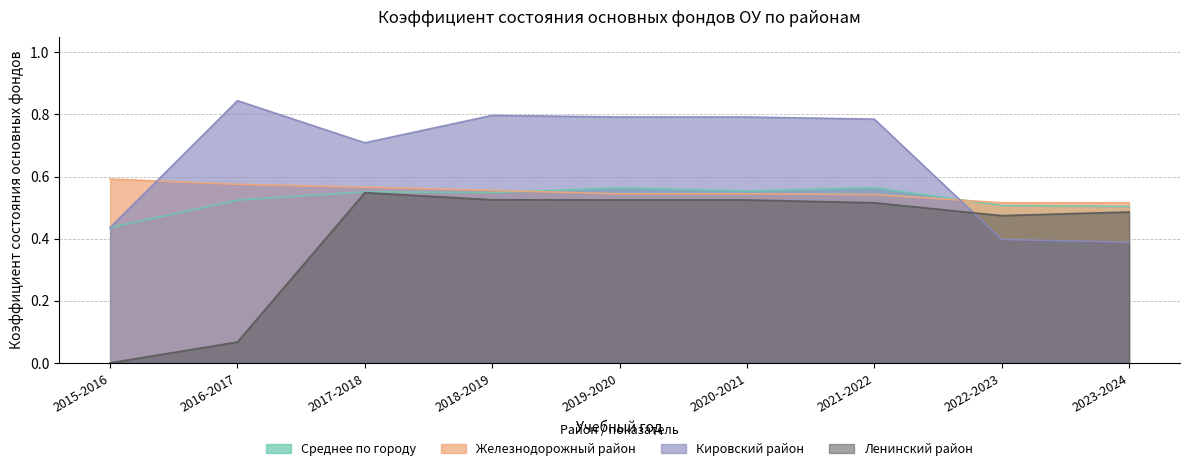

Reading left to right, list all the values displayed in this chart.

Среднее по городу: 2015-2016=0.4	2016-2017=0.5	2017-2018=0.6	2018-2019=0.5	2019-2020=0.6	2020-2021=0.6	2021-2022=0.6	2022-2023=0.5	2023-2024=0.5
Железнодорожный район: 2015-2016=0.6	2016-2017=0.6	2017-2018=0.6	2018-2019=0.6	2019-2020=0.5	2020-2021=0.5	2021-2022=0.5	2022-2023=0.5	2023-2024=0.5
Кировский район: 2015-2016=0.4	2016-2017=0.8	2017-2018=0.7	2018-2019=0.8	2019-2020=0.8	2020-2021=0.8	2021-2022=0.8	2022-2023=0.4	2023-2024=0.4
Ленинский район: 2015-2016=0.0	2016-2017=0.1	2017-2018=0.5	2018-2019=0.5	2019-2020=0.5	2020-2021=0.5	2021-2022=0.5	2022-2023=0.5	2023-2024=0.5